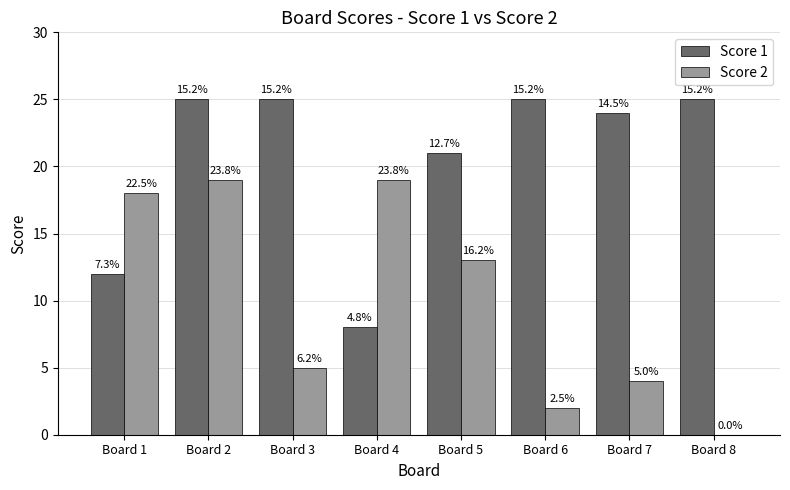

How many groups of bars are there?

8